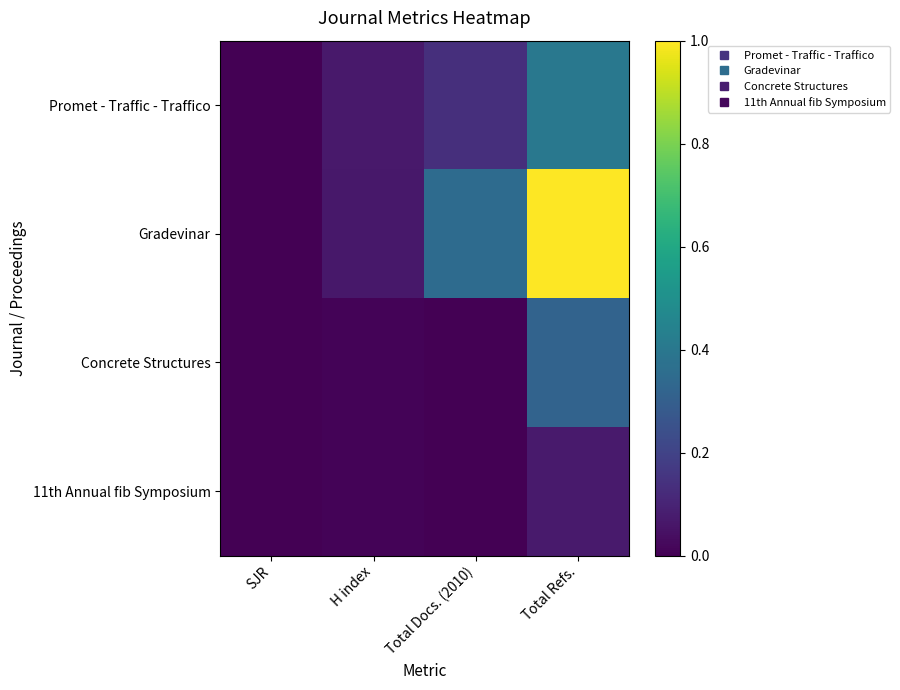

What is the greatest value displayed?

1.0